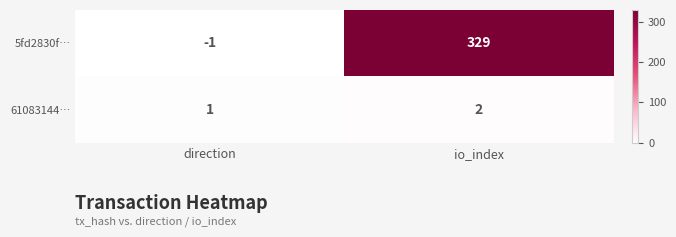

Between direction and io_index, which series saw the biggest shift?

5fd2830f…